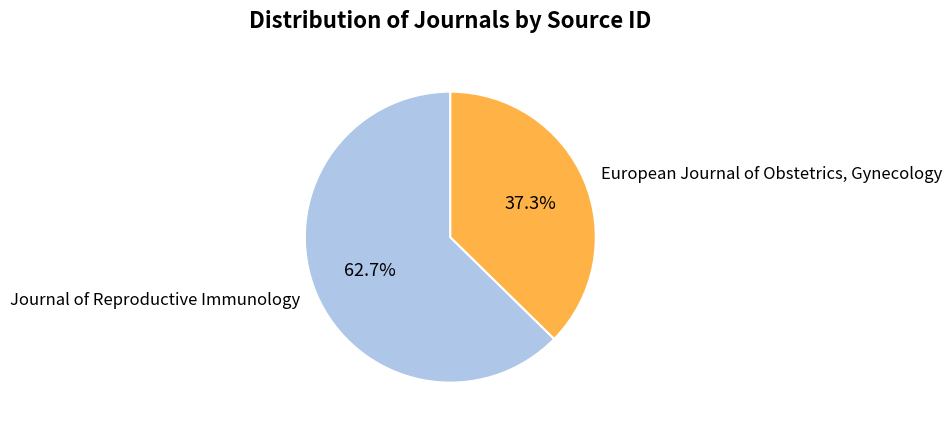

To the nearest percent, what is the average slice percentage?

50%